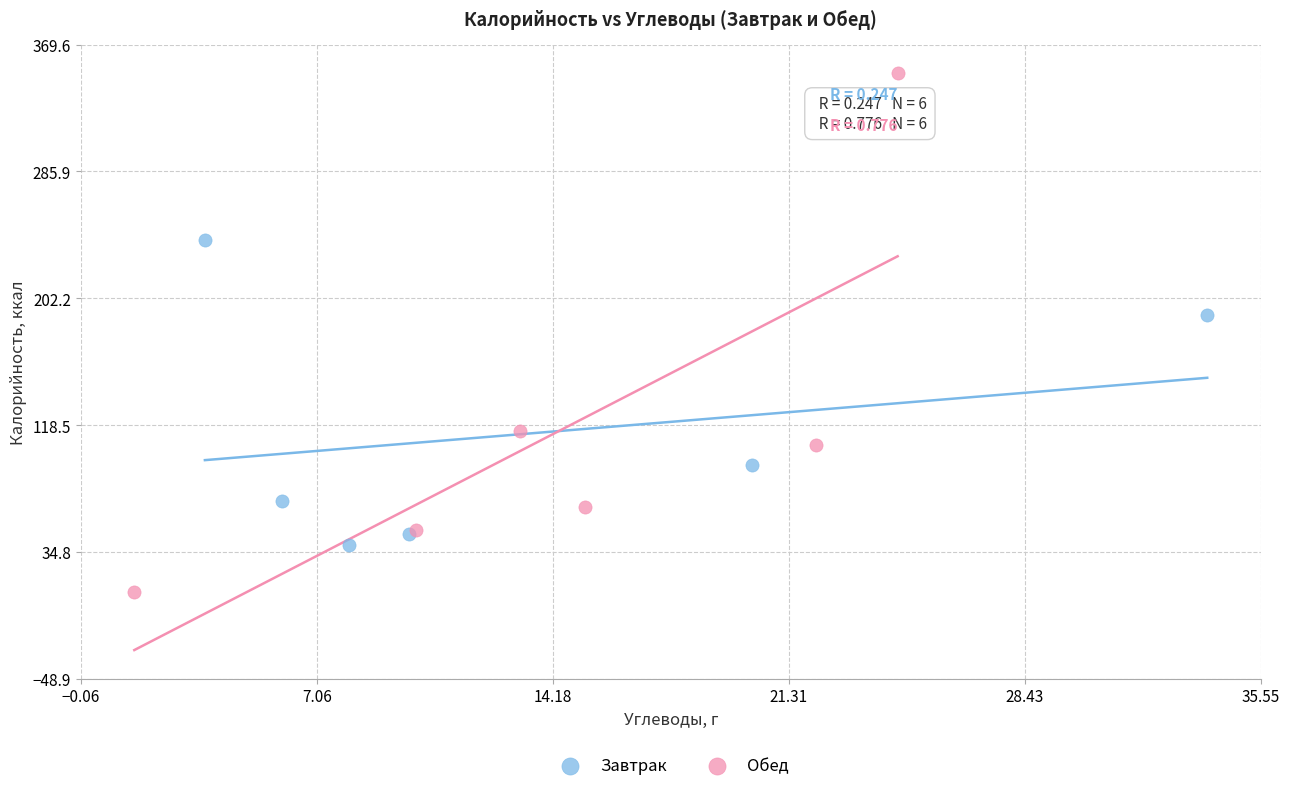

Which series reaches the minimum Y coordinate?

Обед